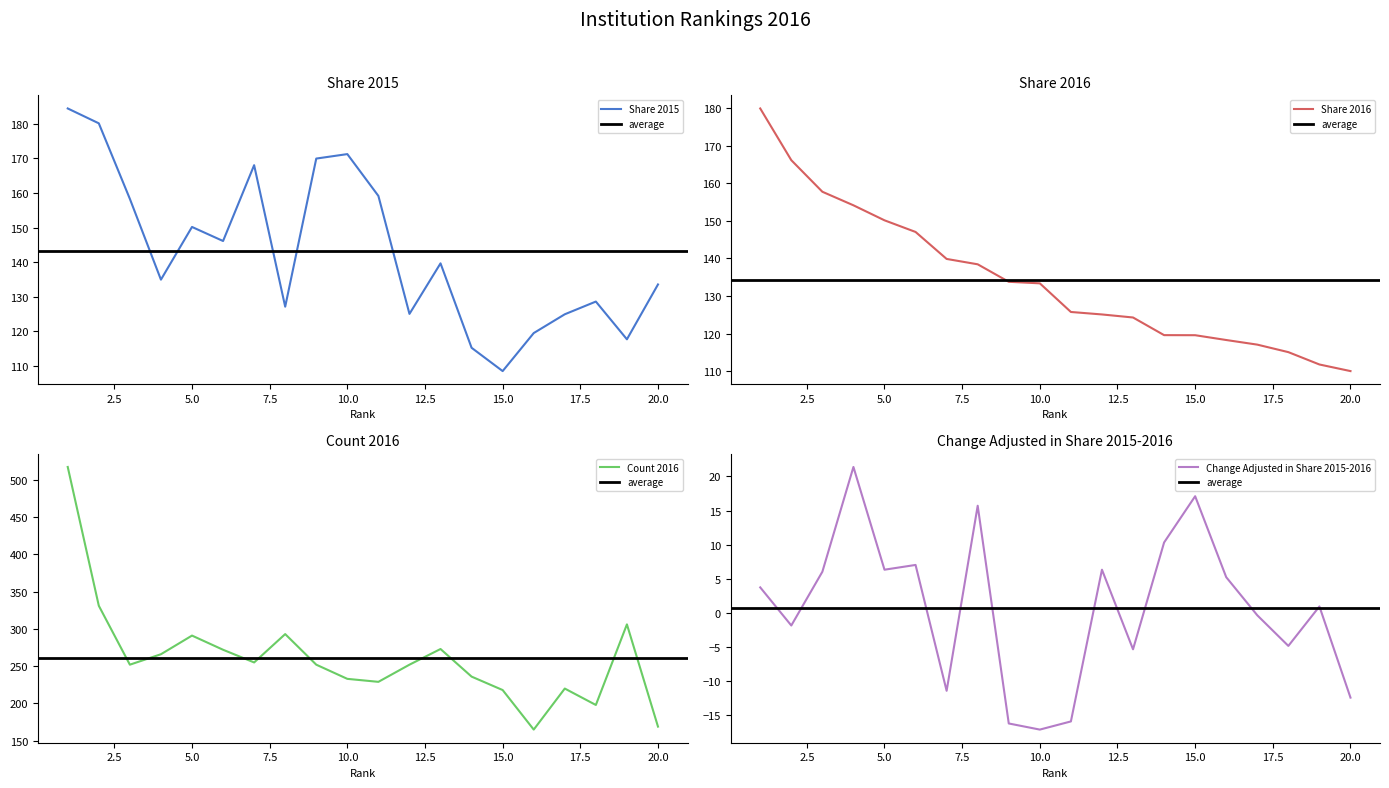

Does the chart display data point markers on the line(s)?

No